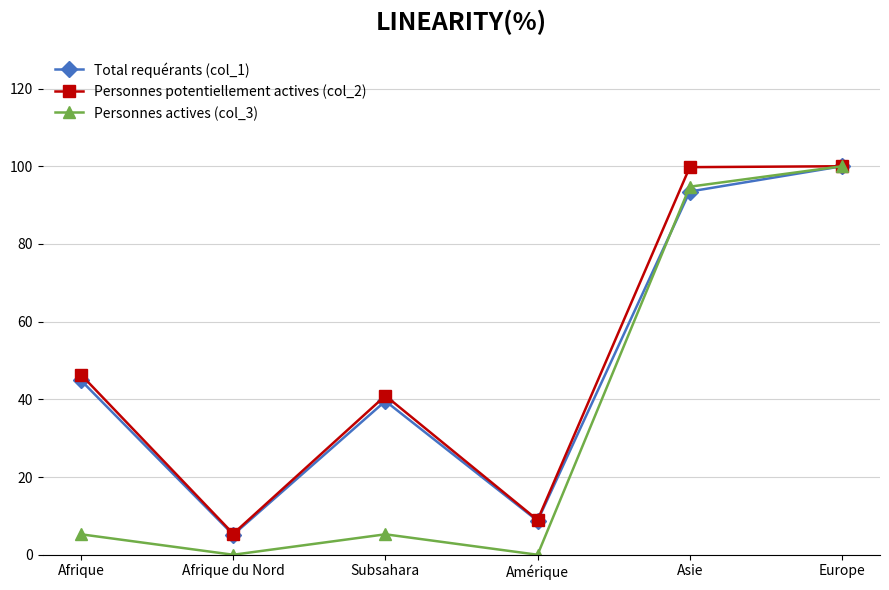

What is the difference between the maximum and minimum values in the Total requérants (col_1) series?

94.9